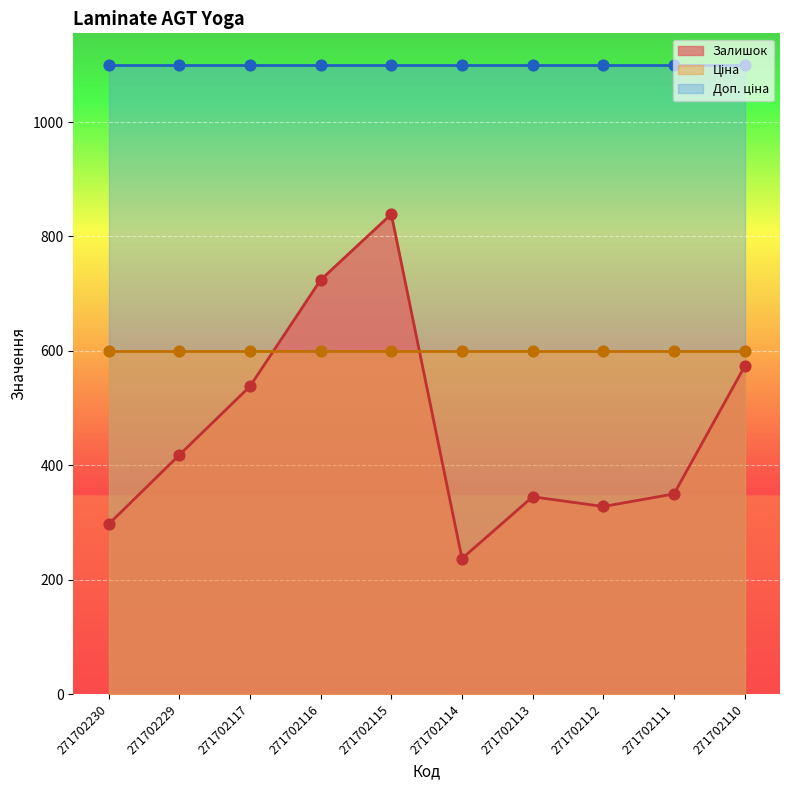

Which series has the largest Y range (max minus min)?

Залишок